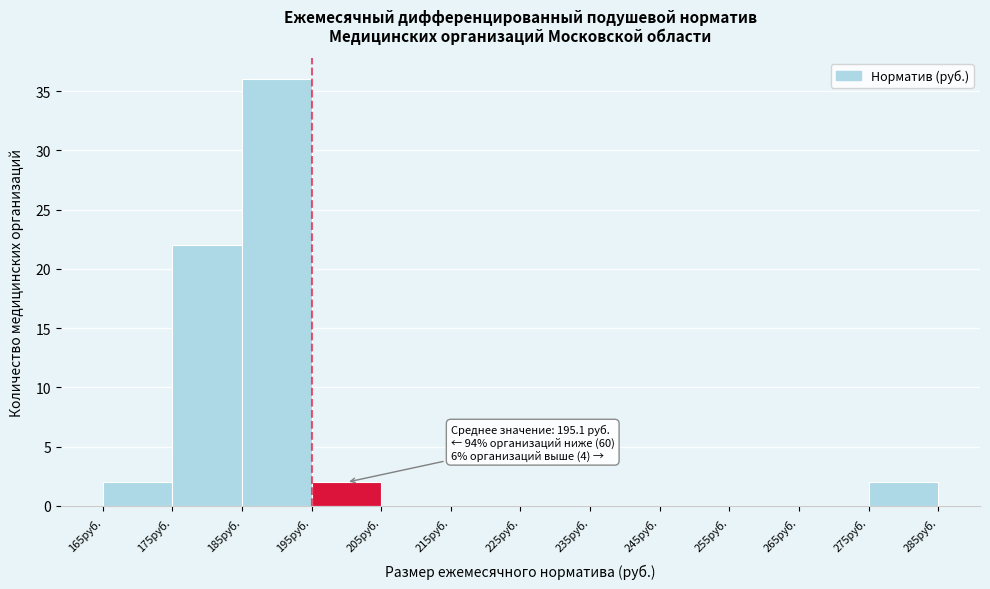

Which range on the x-axis has the tallest bar?

185 to 195